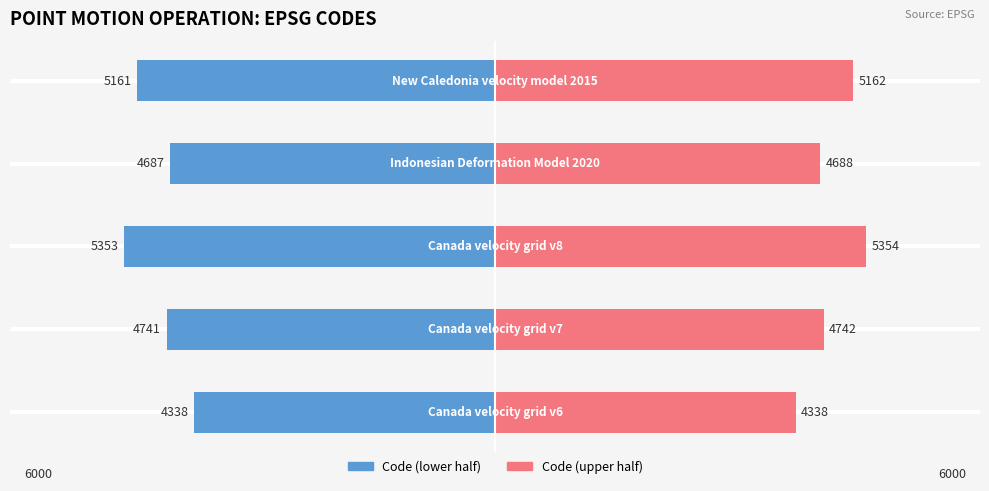

Count the number of data series in this chart.

2